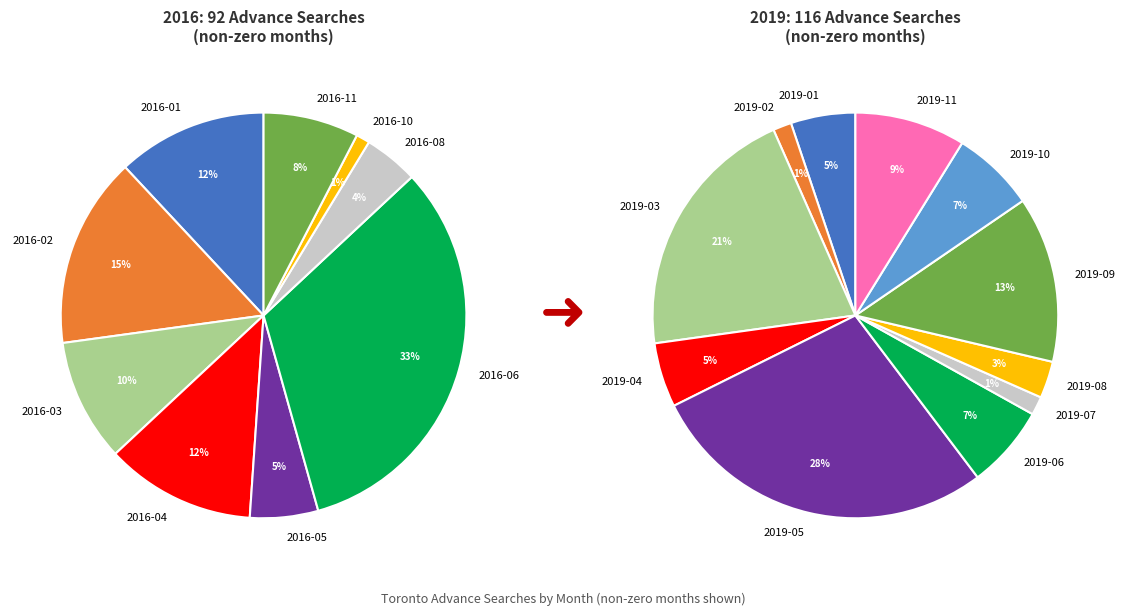

Rank the categories by value from highest to lowest.

2016-06, 2016-02, 2016-01, 2016-04, 2016-03, 2016-11, 2016-05, 2016-08, 2016-10, 2016-07, 2016-09, 2016-12